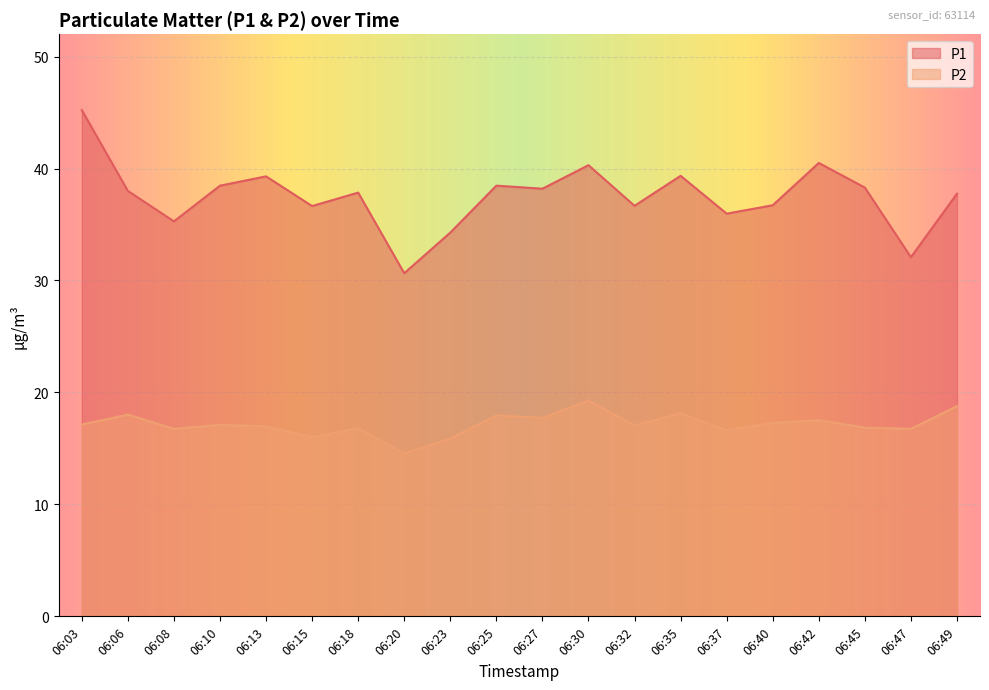

At which category does P2 reach its first local valley?

06:08